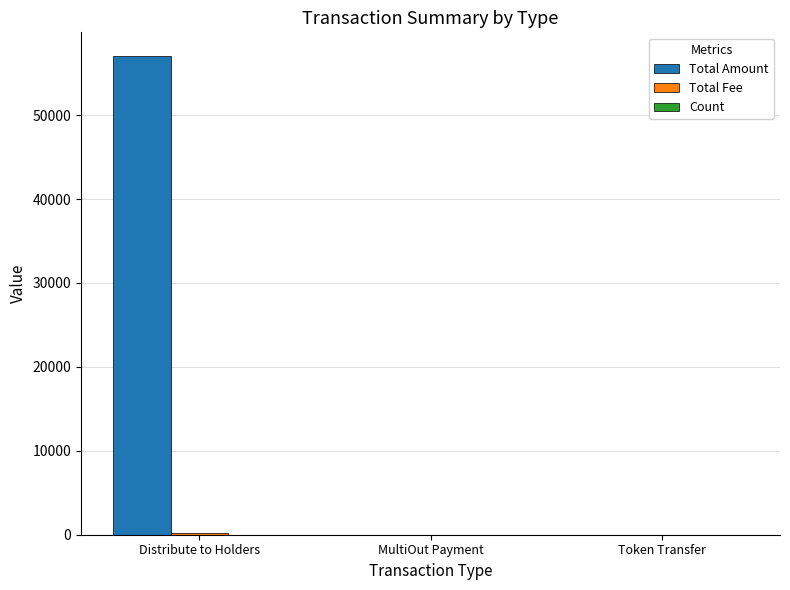

At which category is the sum across all series the highest?

Distribute to Holders